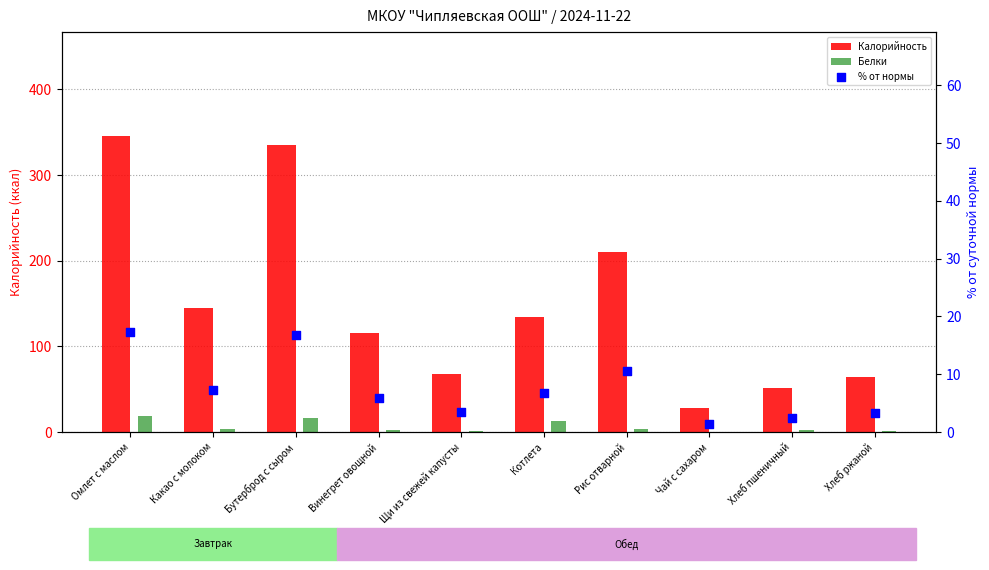

At how many categories does at least one series exceed 274?

2